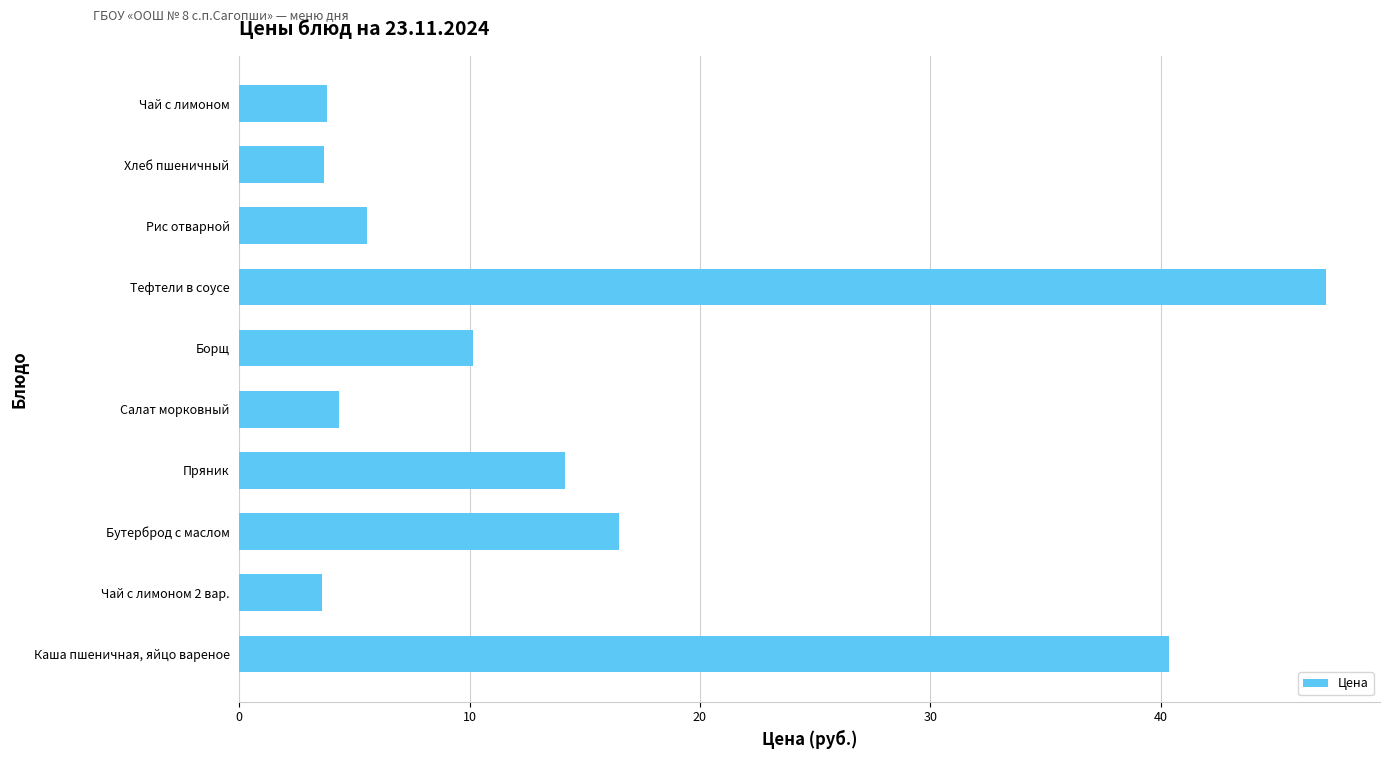

Between Хлеб пшеничный and Каша пшеничная, яйцо вареное, which is larger?

Каша пшеничная, яйцо вареное